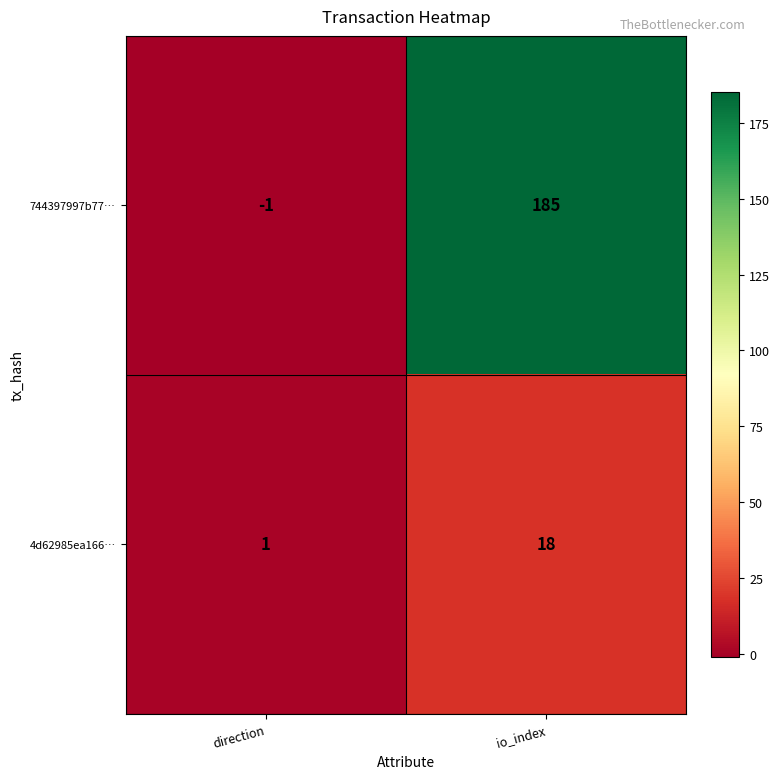

What is the average value of the 744397997b77… series?

92